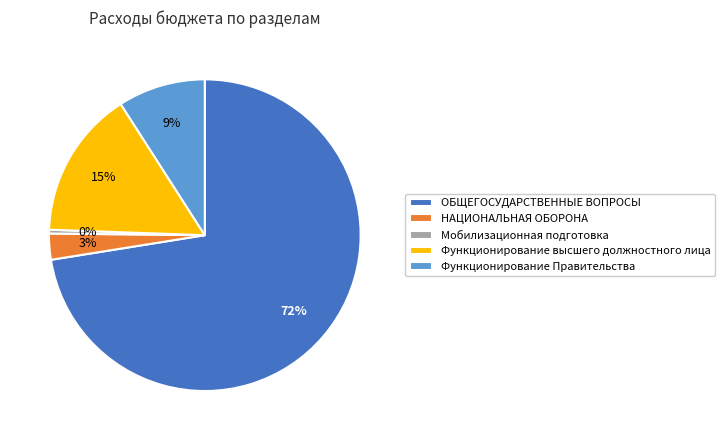

True or false: Мобилизационная подготовка accounts for 0% of the total.

True